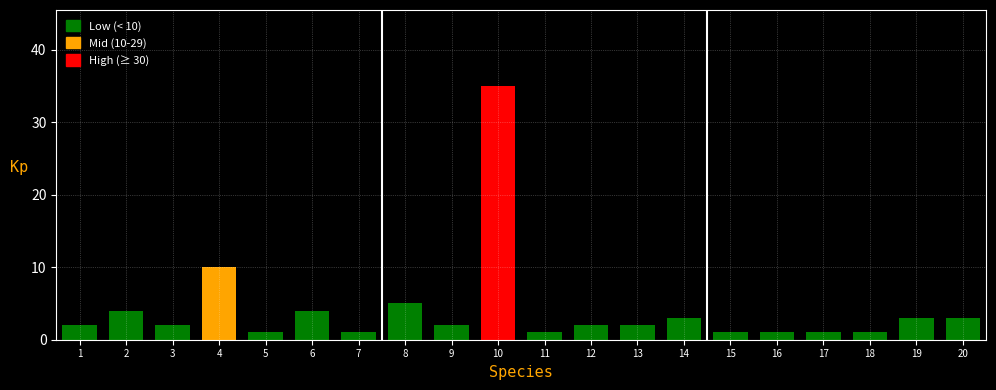

How many bars are there in total?

20